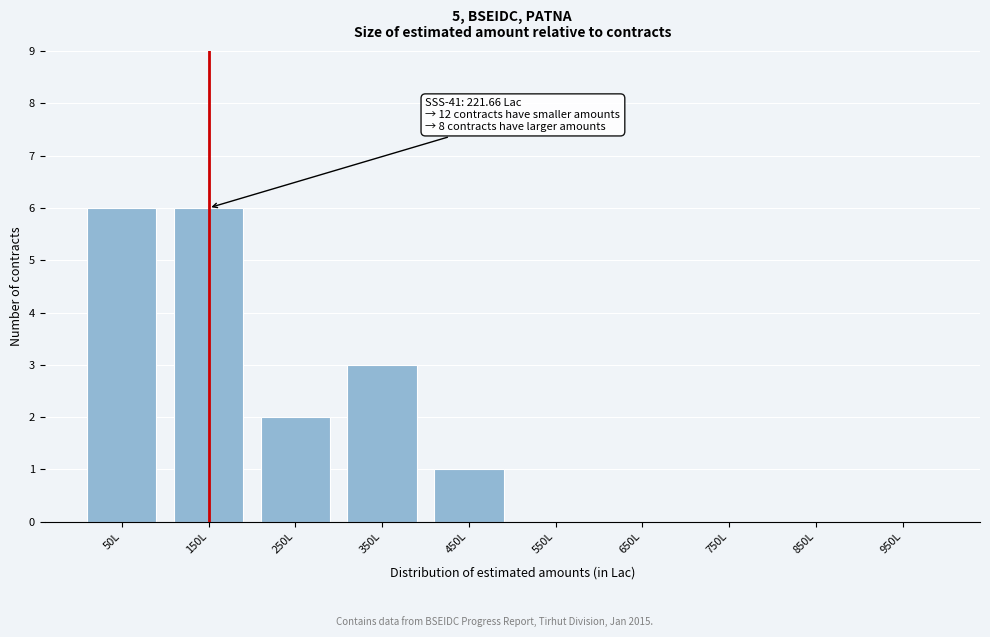

Reading right to left, what are all the values shown in this chart?

950L=0	850L=0	750L=0	650L=0	550L=0	450L=1	350L=3	250L=2	150L=6	50L=6